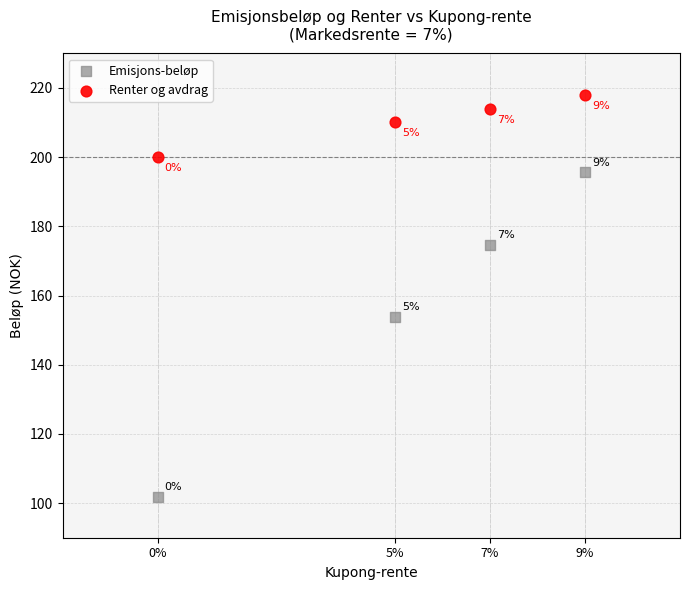

What are all the series names shown in the legend?

Emisjons-beløp, Renter og avdrag